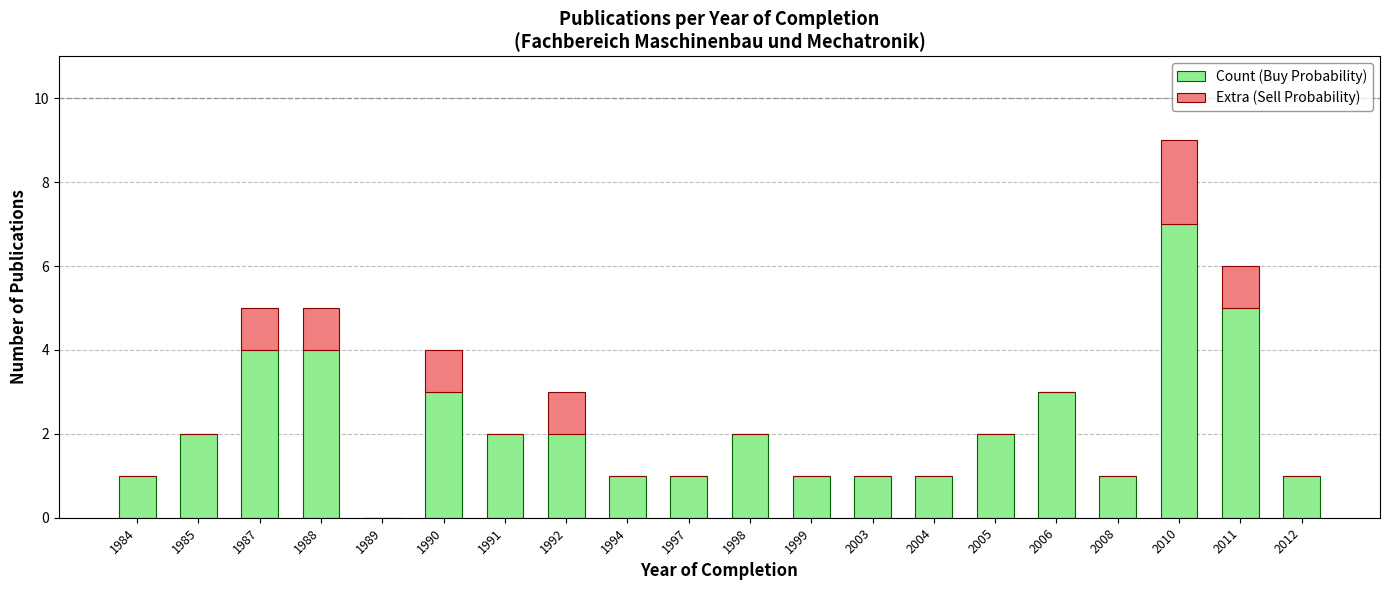

At which category is the sum across all series the highest?

2010